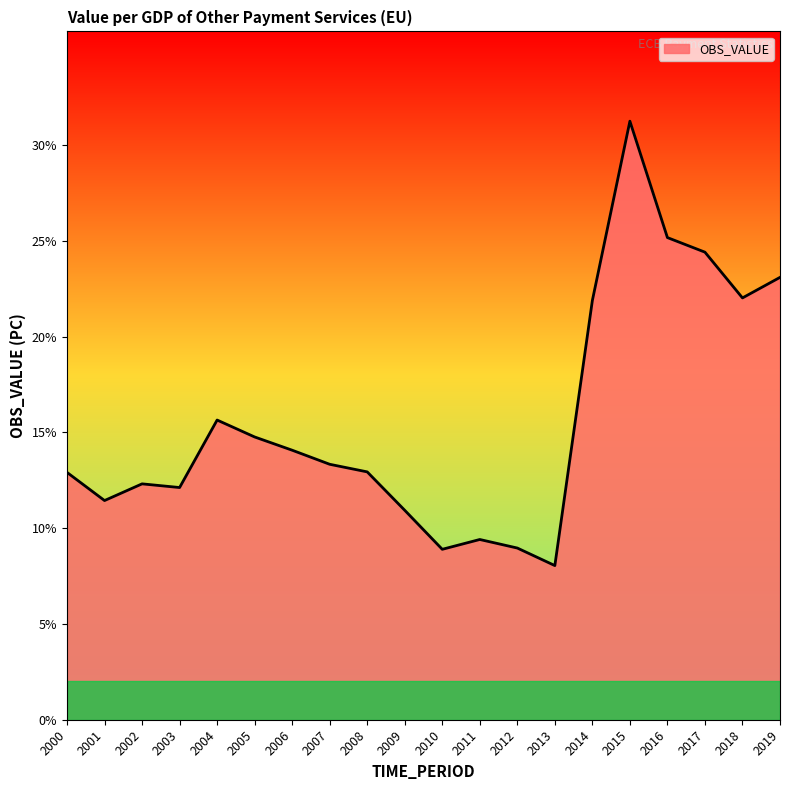

Which label corresponds to the smallest value in the chart?

2013